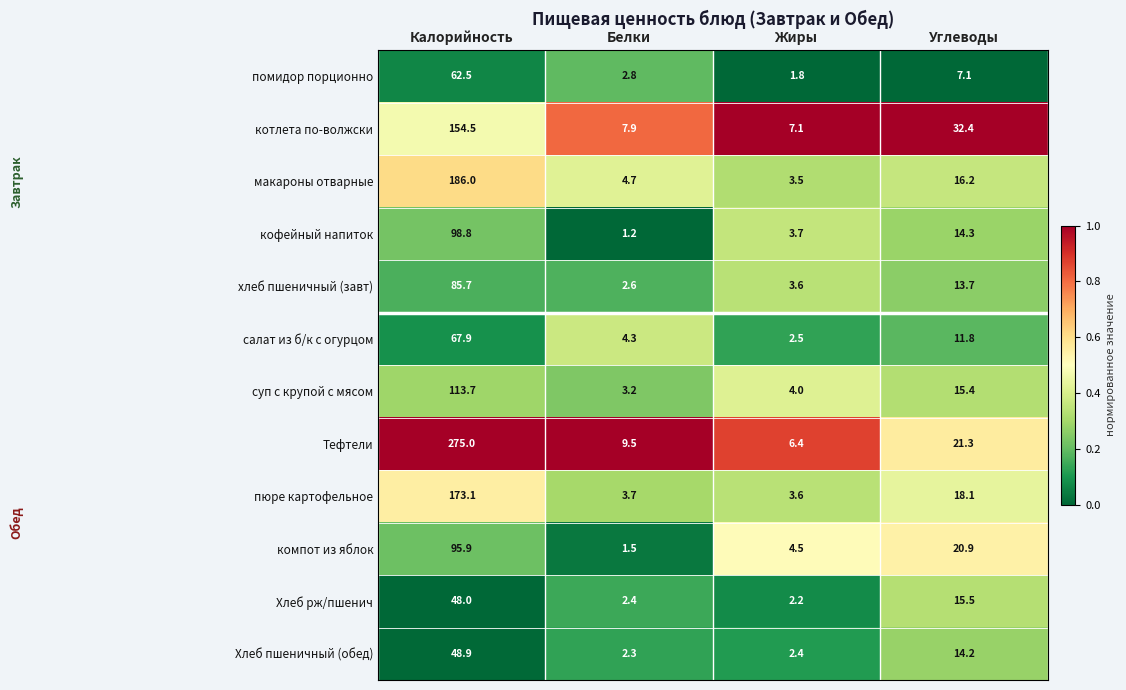

What is the smallest value displayed?

1.2